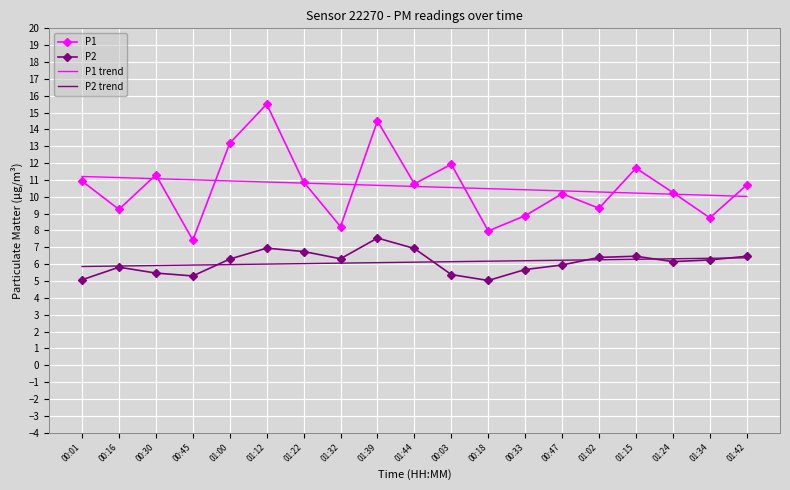

The P2 series shows 3.0 at 00:45. True or false?

False